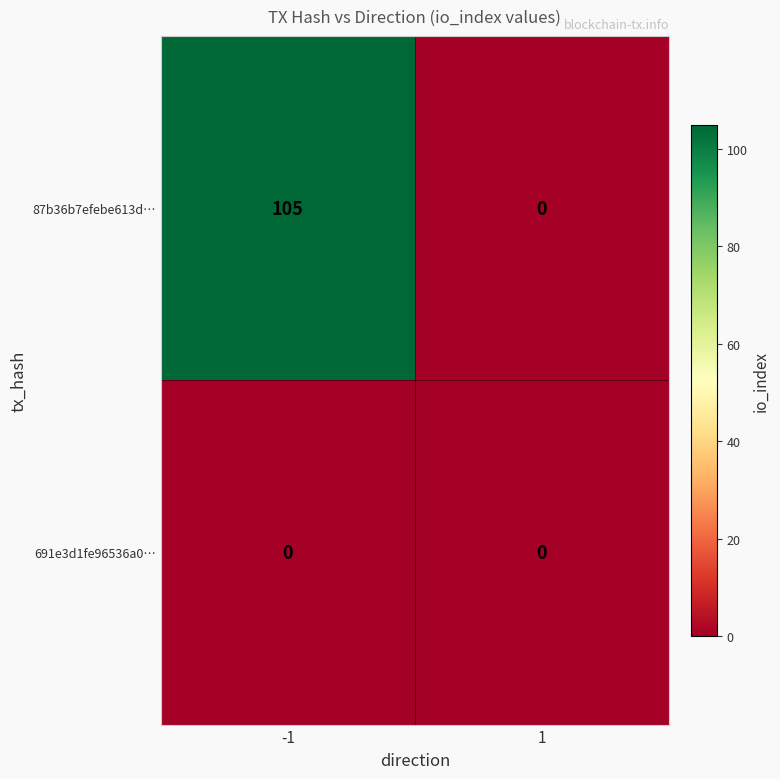

Reading right to left, what are all the values shown in this chart?

87b36b7efebe613d…: 0	105
691e3d1fe96536a0…: 0	0